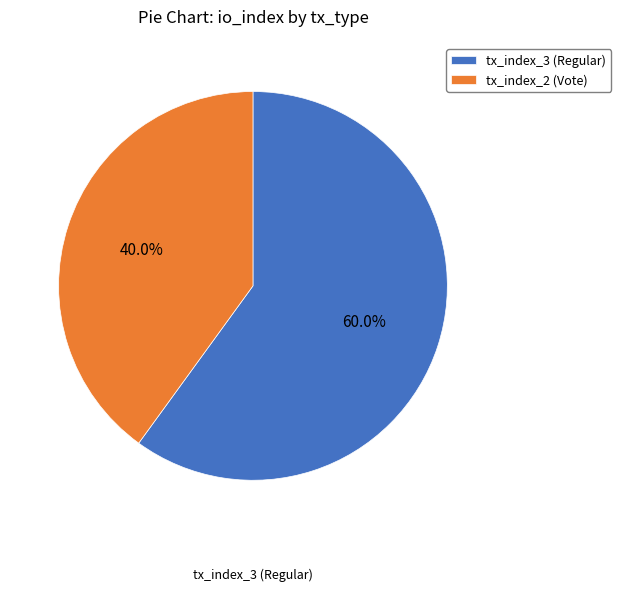

Which has a higher value, tx_index_2 (Vote) or tx_index_3 (Regular)?

tx_index_3 (Regular)